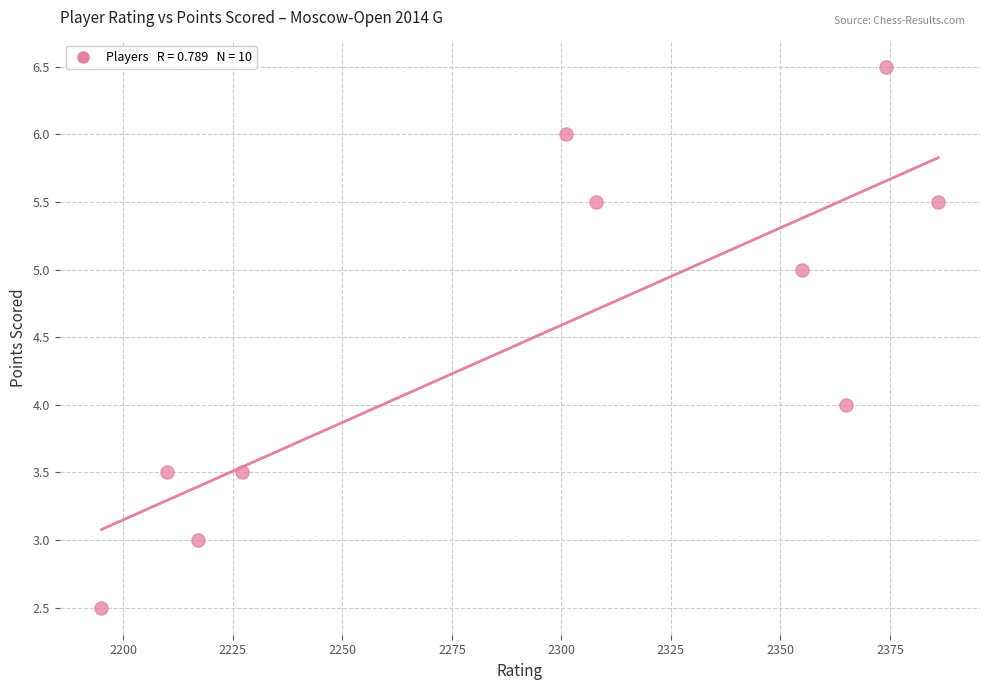

What is the average X value?

2293.8